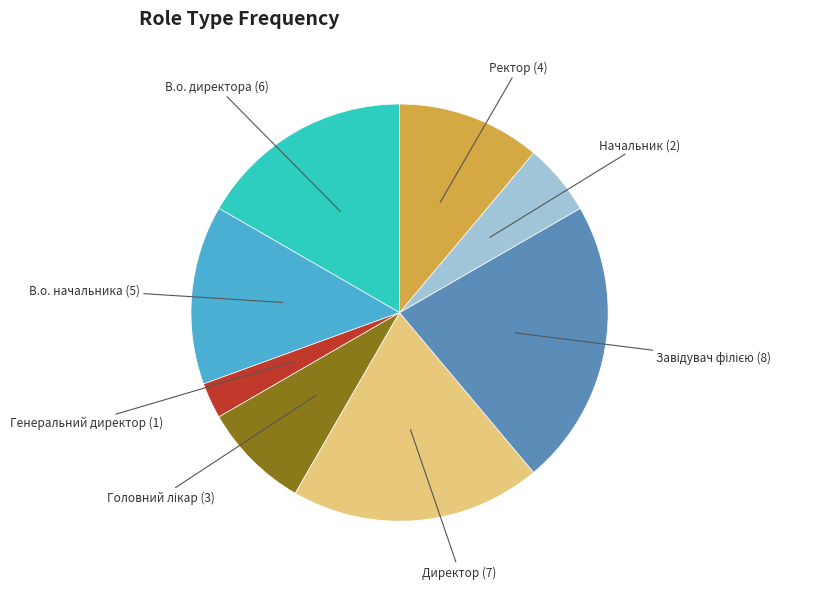

Combined, do В.о. директора and Ректор account for over 50%?

No